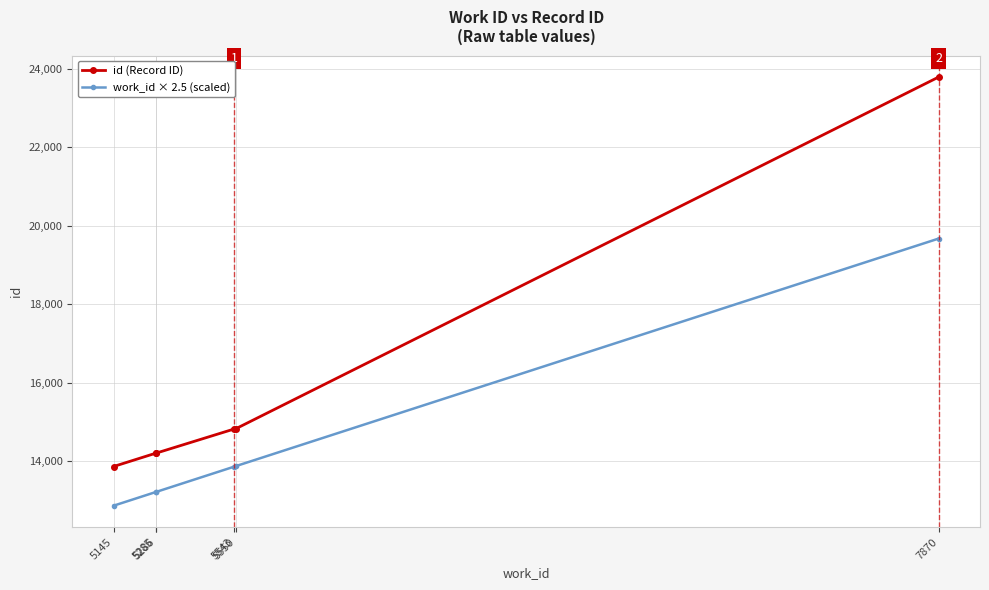

Is it true that id (Record ID) equals 19915.8 at 5543?

False